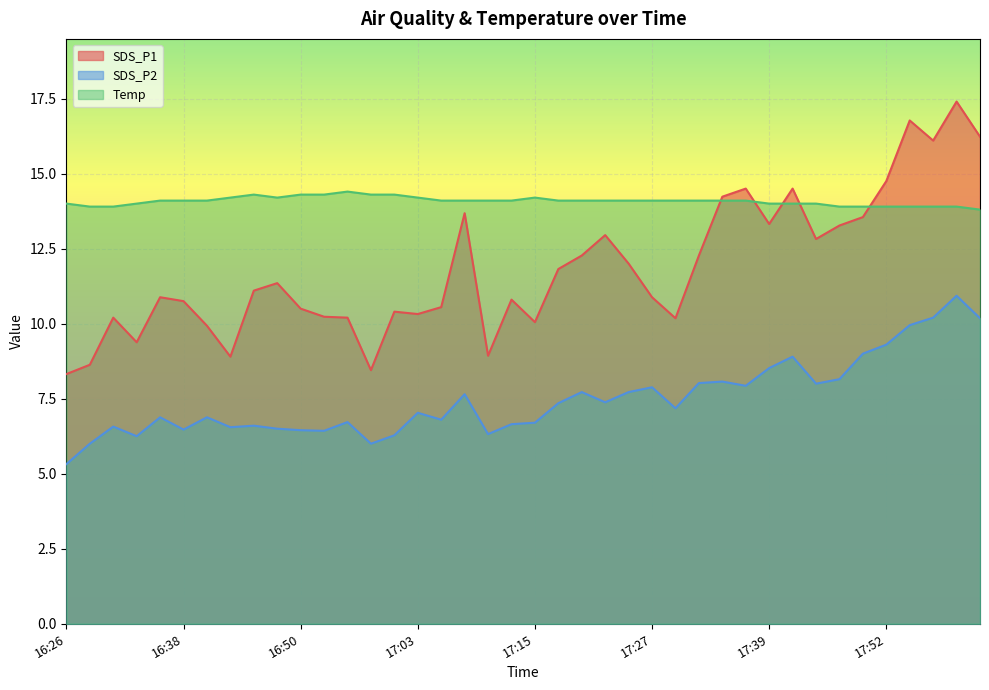

List the series in order of their overall mean, highest first.

Temp, SDS_P1, SDS_P2